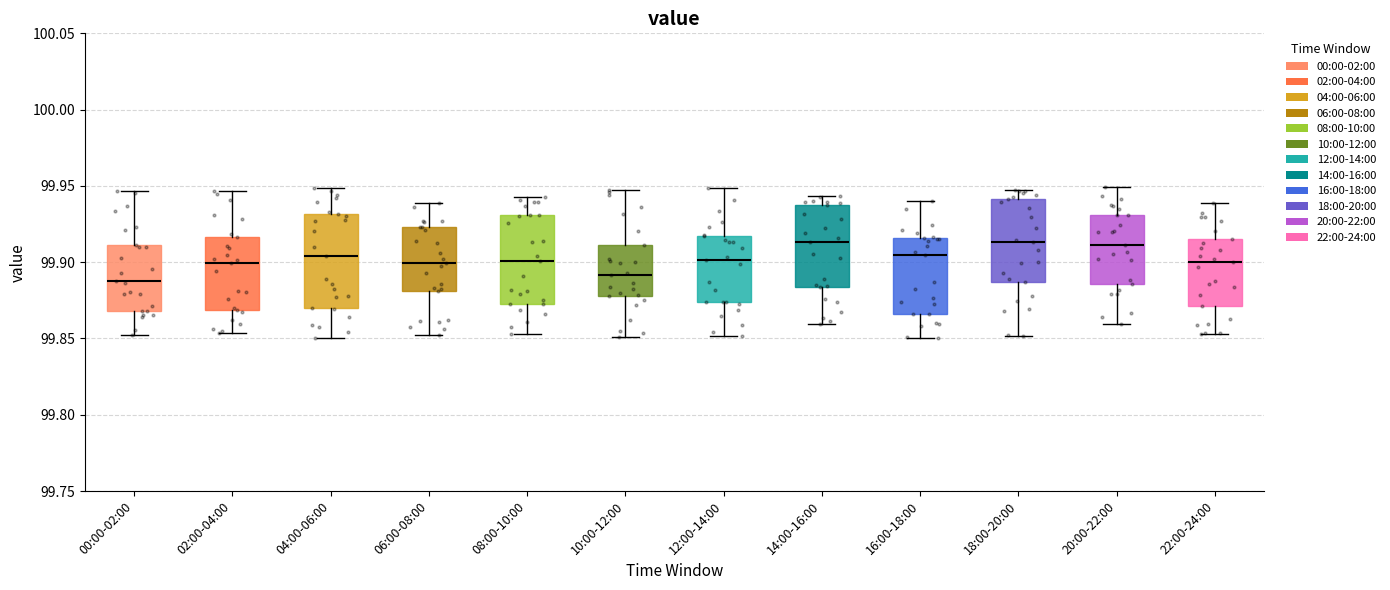

Reading left to right, transcribe this box plot: for each box, give where its median line is, the range the box spans, and where its two whiskers end, as read against the y-axis. The values are not printed on the chart, so give them approximately, as read against the axis.

00:00-02:00: median 99.885, box 99.870 to 99.910, whiskers 99.850 to 99.945
02:00-04:00: median 99.900, box 99.870 to 99.915, whiskers 99.855 to 99.945
04:00-06:00: median 99.905, box 99.870 to 99.930, whiskers 99.850 to 99.950
06:00-08:00: median 99.900, box 99.880 to 99.925, whiskers 99.855 to 99.940
08:00-10:00: median 99.900, box 99.875 to 99.930, whiskers 99.855 to 99.945
10:00-12:00: median 99.890, box 99.880 to 99.910, whiskers 99.850 to 99.945
12:00-14:00: median 99.900, box 99.875 to 99.915, whiskers 99.850 to 99.950
14:00-16:00: median 99.915, box 99.885 to 99.940, whiskers 99.860 to 99.945
16:00-18:00: median 99.905, box 99.865 to 99.915, whiskers 99.850 to 99.940
18:00-20:00: median 99.915, box 99.885 to 99.940, whiskers 99.850 to 99.945
20:00-22:00: median 99.910, box 99.885 to 99.930, whiskers 99.860 to 99.950
22:00-24:00: median 99.900, box 99.870 to 99.915, whiskers 99.855 to 99.940